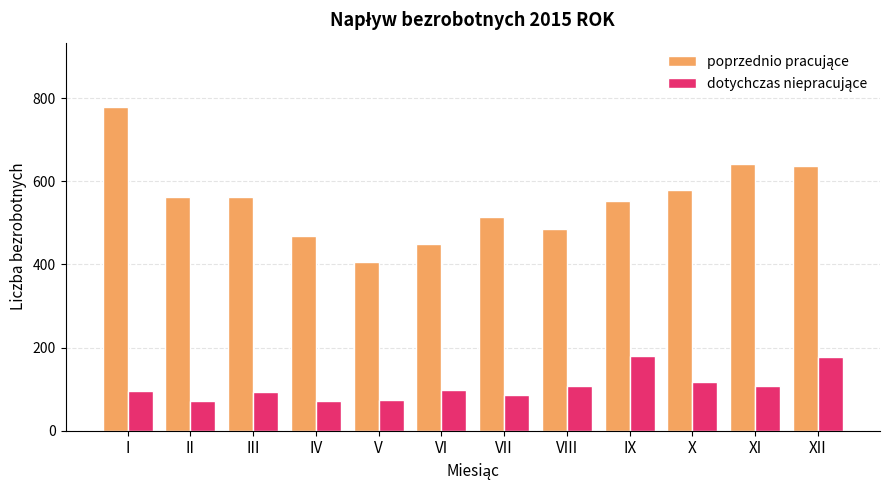

At which category is the sum across all series the highest?

I